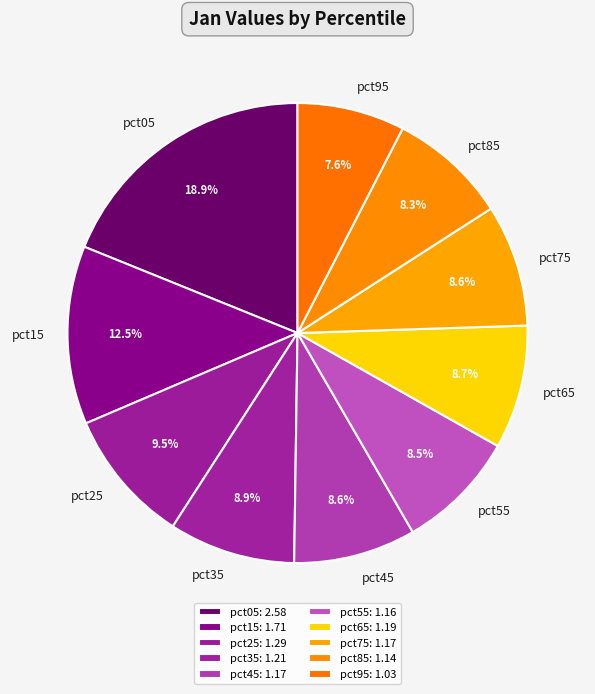

The pct65 slice represents 9% of the pie. True or false?

True